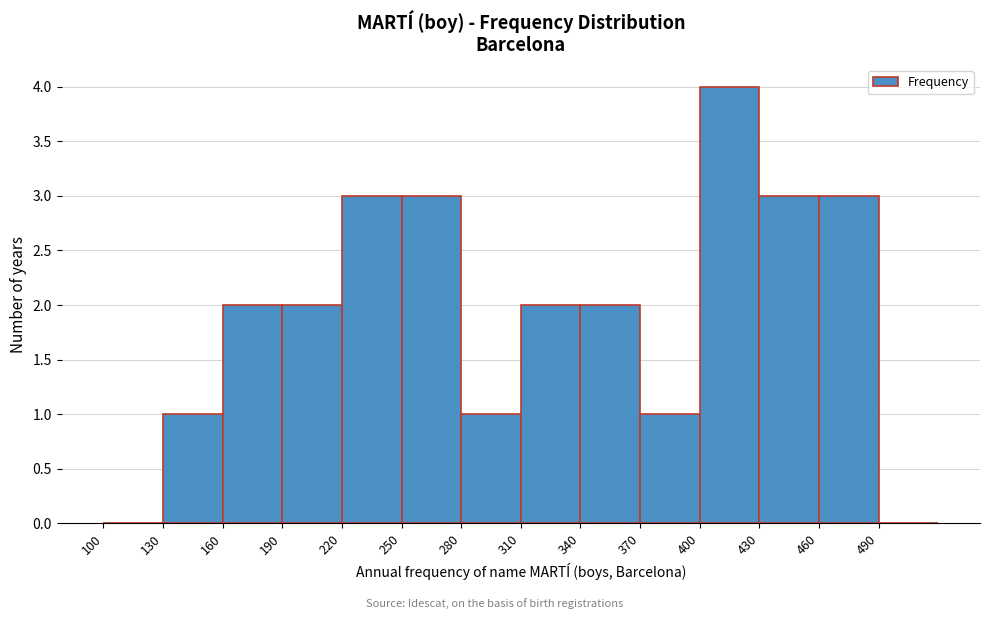

Reading left to right, list every bar in this chart as the range it spans on the x-axis followed by its height. The values are not printed on the chart, so give them approximately, as read against the axis.

100 to 130: 0
130 to 160: 1
160 to 190: 2
190 to 220: 2
220 to 250: 3
250 to 280: 3
280 to 310: 1
310 to 340: 2
340 to 370: 2
370 to 400: 1
400 to 430: 4
430 to 460: 3
460 to 490: 3
490 to 520: 0